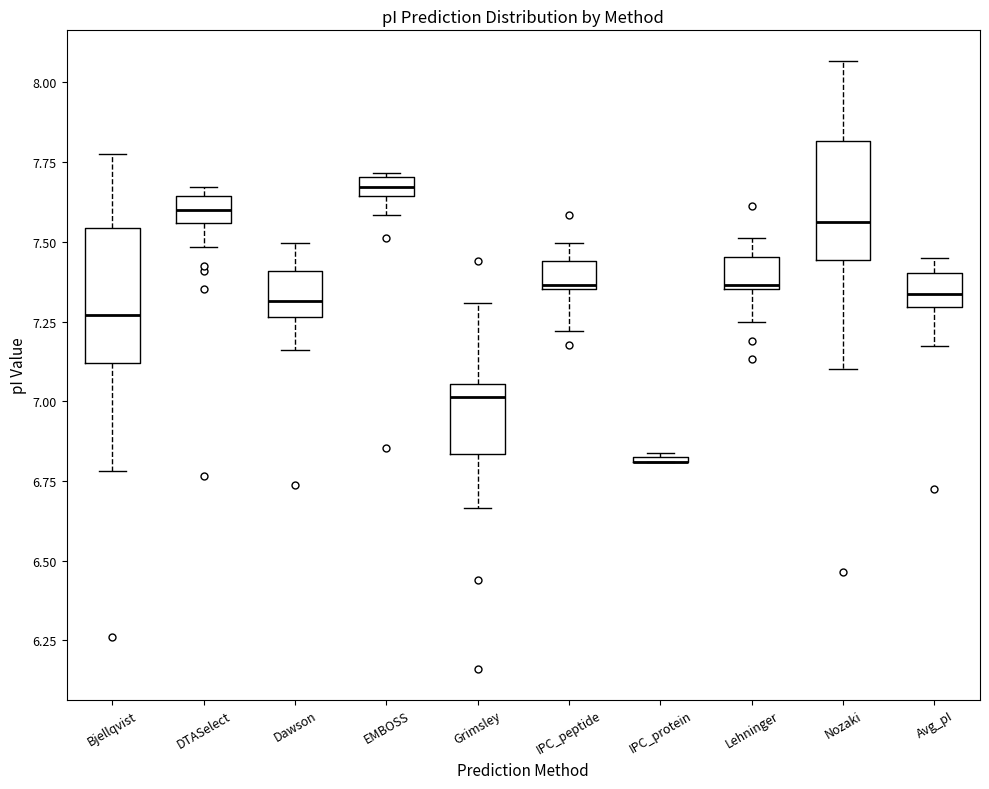

Where is the lower edge of the box for Lehninger on the y-axis? The values are not printed on the chart, so give them approximately, as read against the axis.

7.35